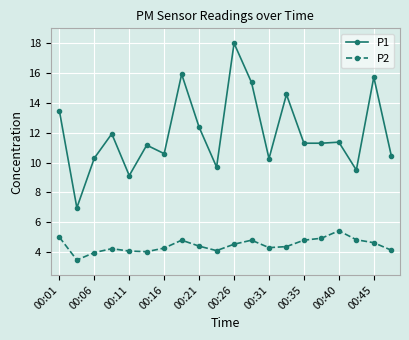

Count the number of categories in the chart.

20